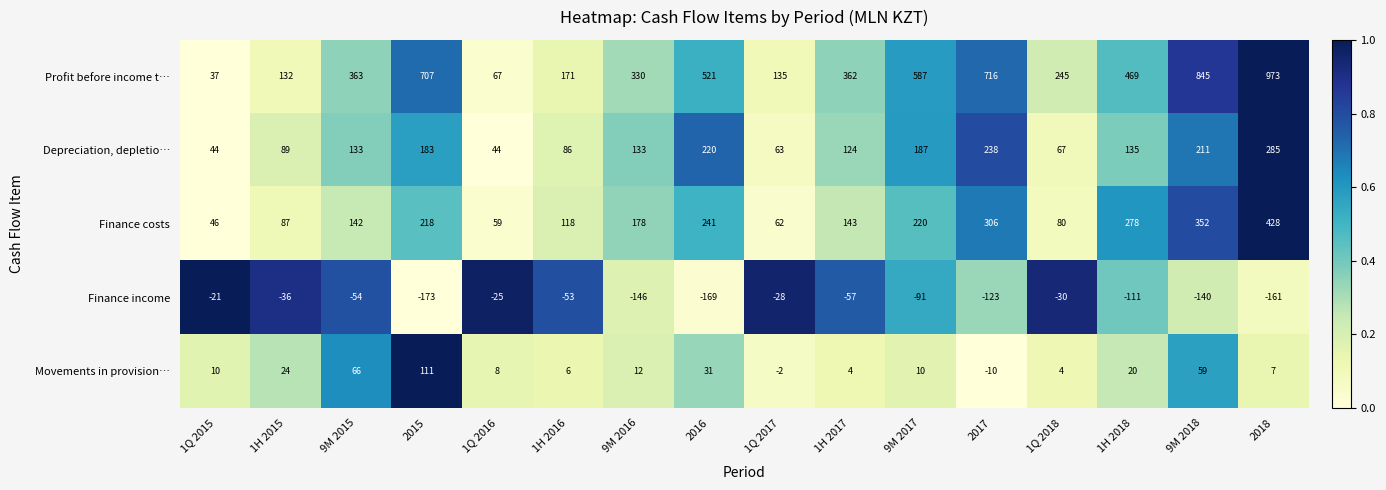

What is the greatest value displayed?

973